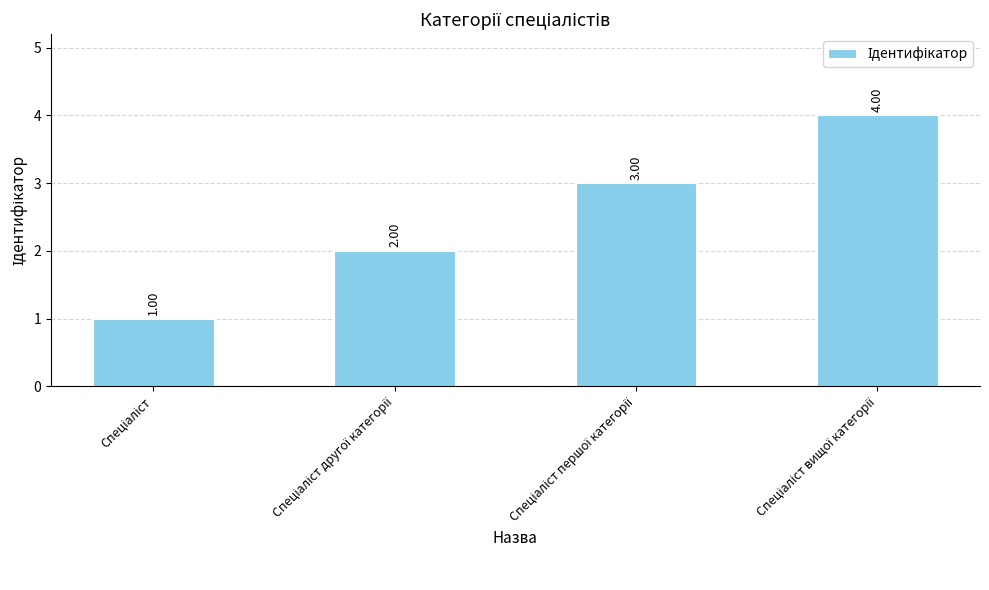

How many values are between 2 and 4?

3